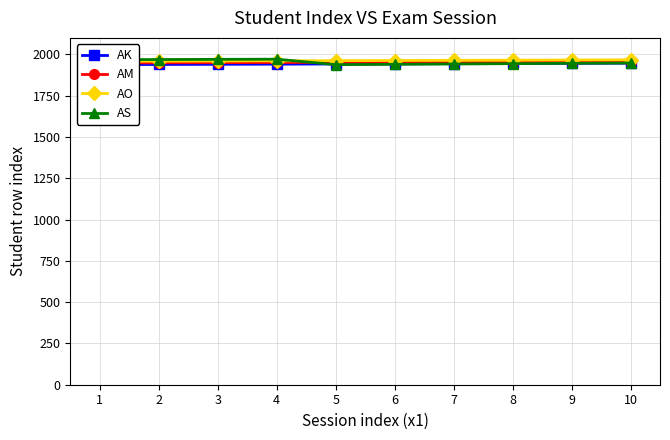

True or false: AS and AM cross at least once.

True